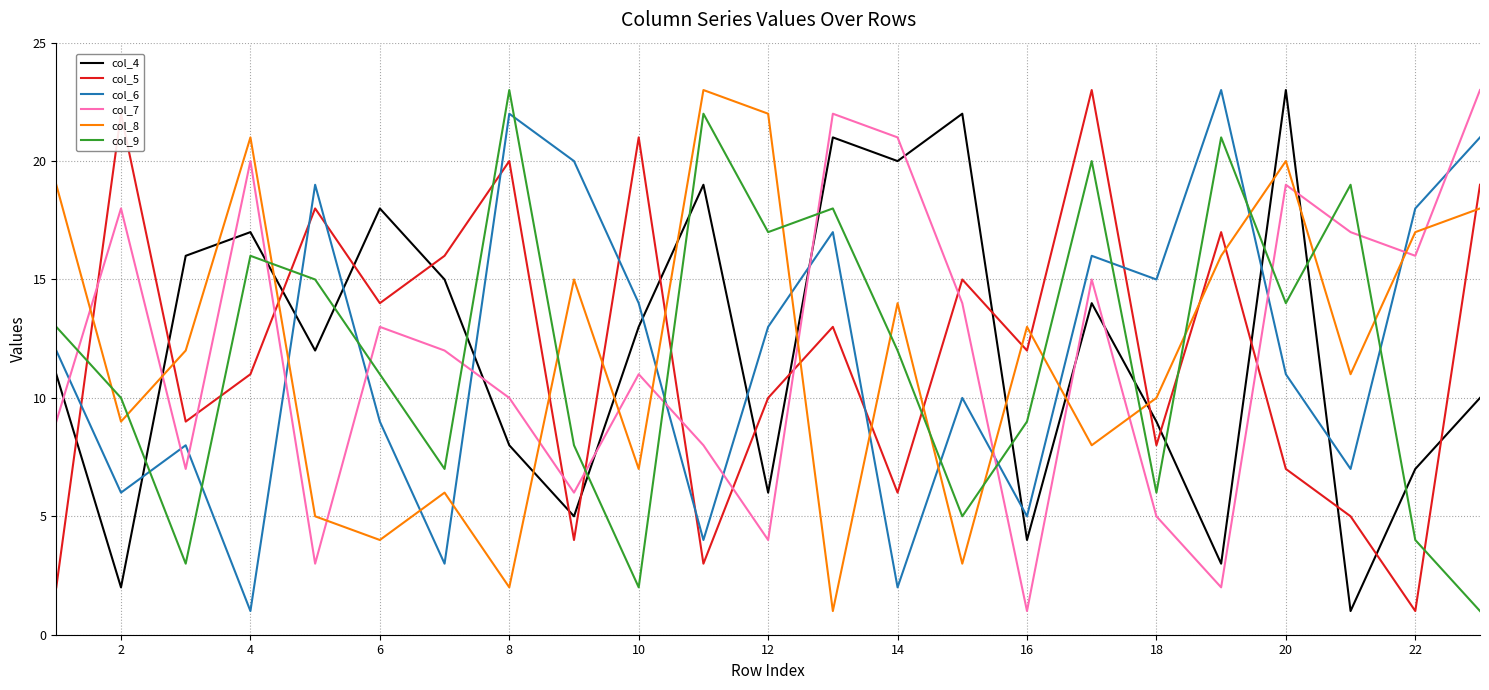

True or false: col_5 and col_9 cross at least once.

True